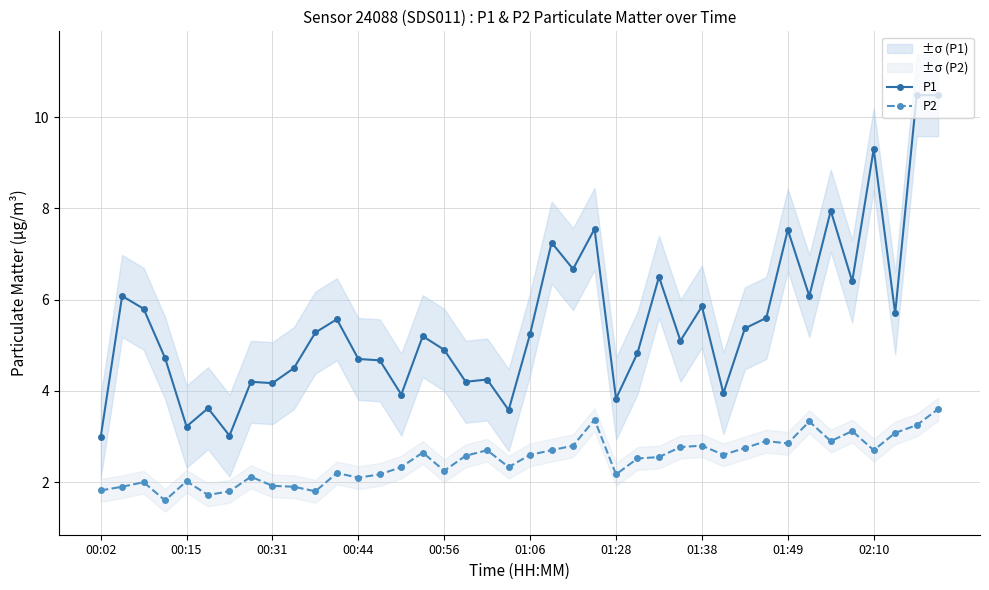

List the series in order of their overall mean, highest first.

P1, P2